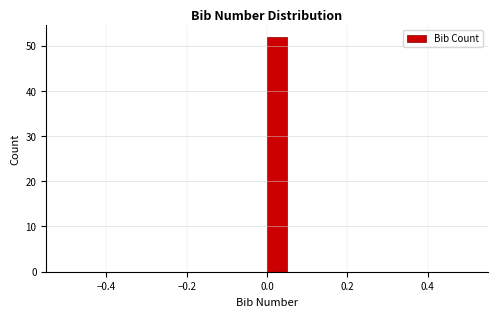

Around what value on the x-axis is the tallest bar? Give the approximate position of its centre, as read against the axis.

0.02